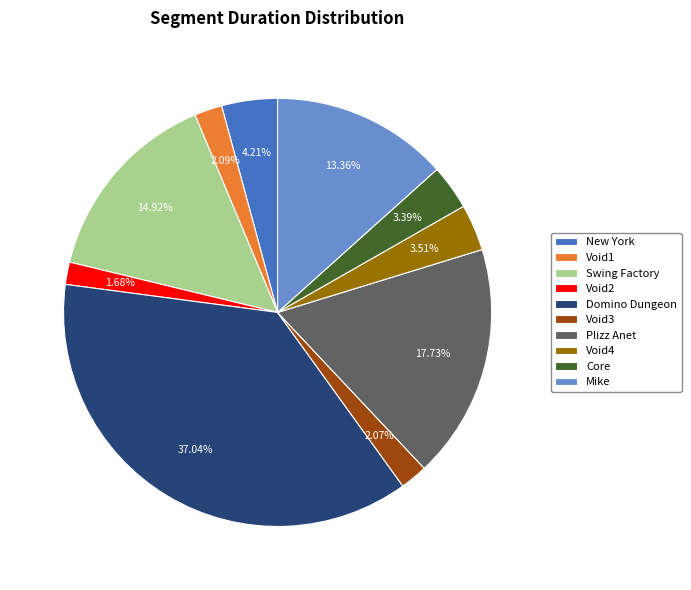

Which has a higher value, Plizz Anet or Void2?

Plizz Anet